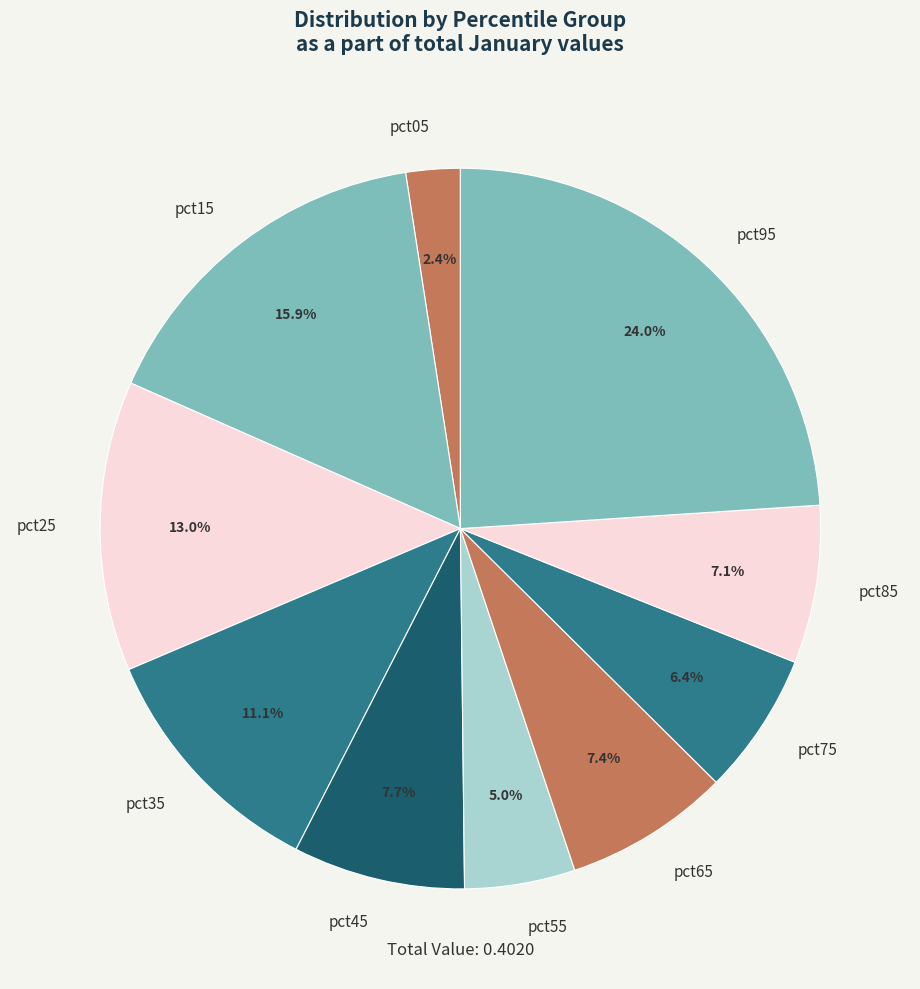

Is the sum of pct85 and pct25 greater than half?

No